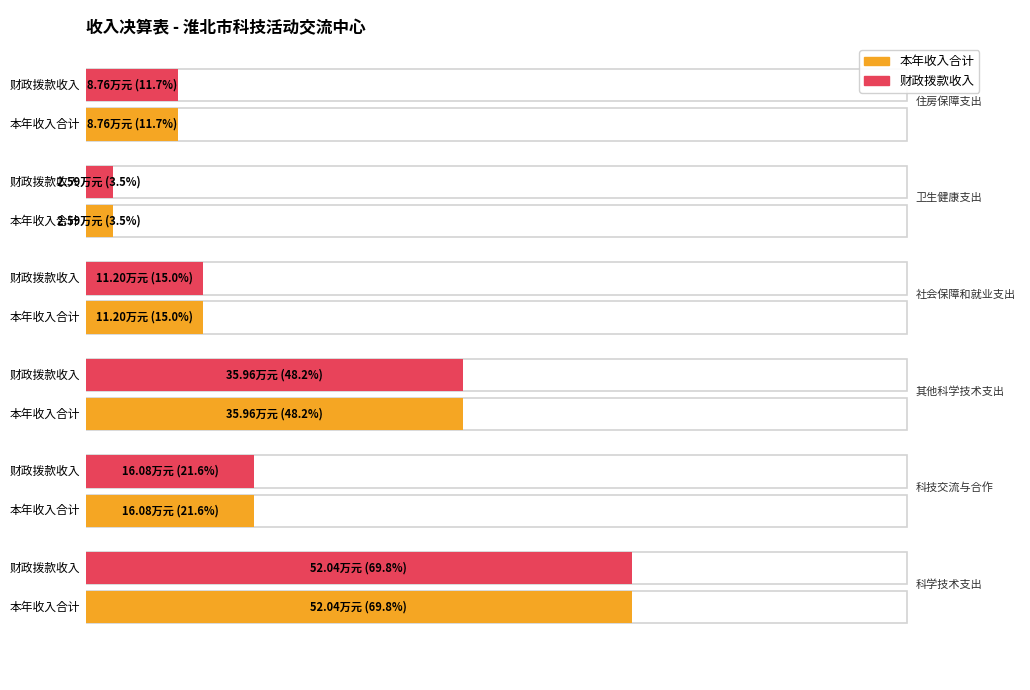

What is the smallest value displayed?

2.6